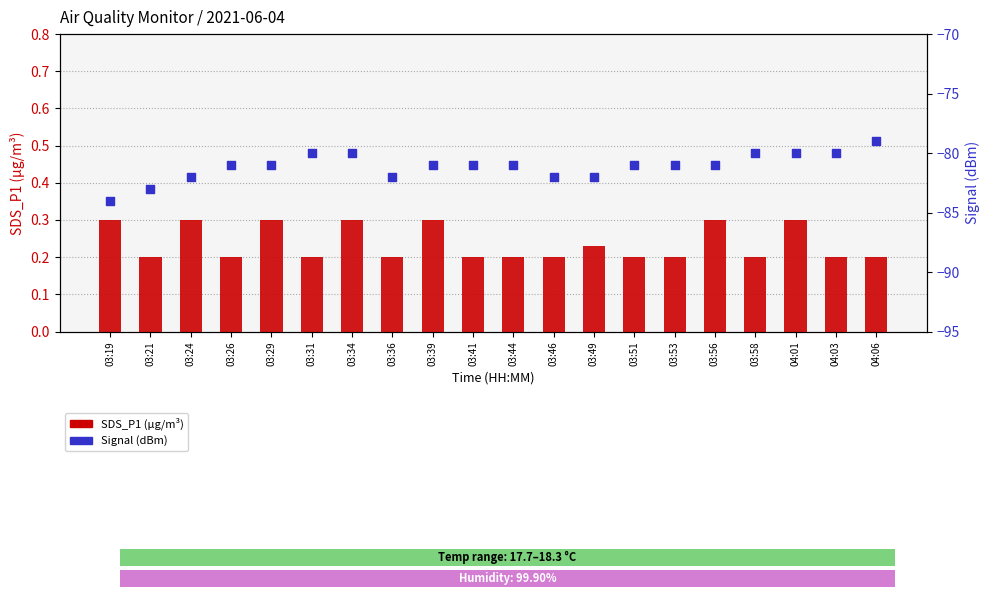

At which category is the sum across all series the highest?

04:06